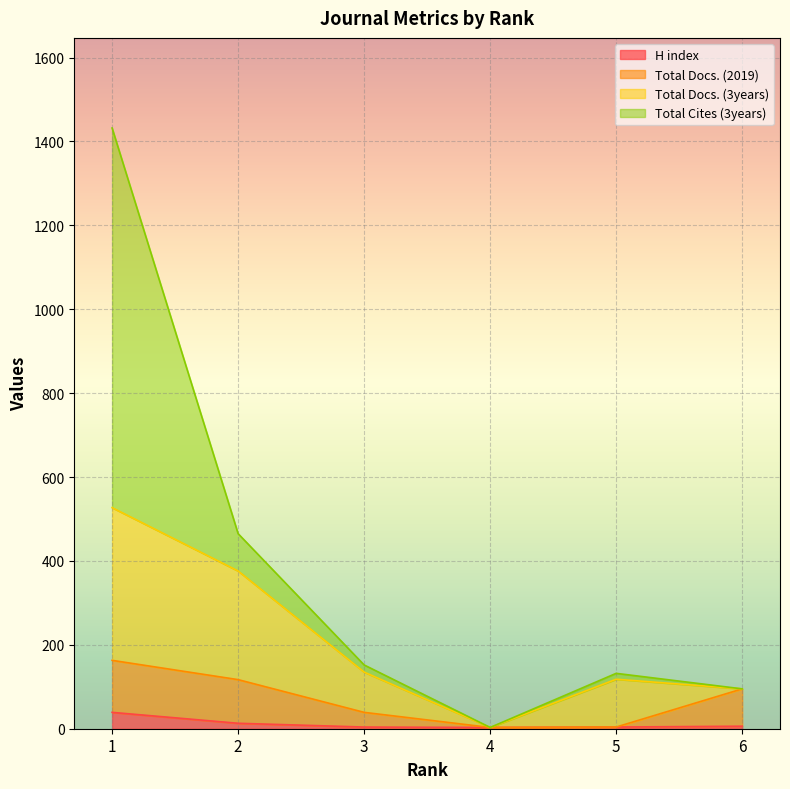

What is the value of the Total Docs. (2019) point at the 6th from the left?

95